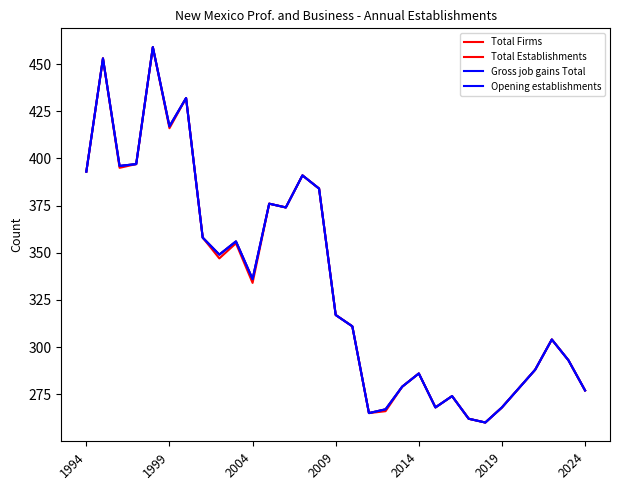

True or false: Total Establishments has more than 2 interior local peaks.

True